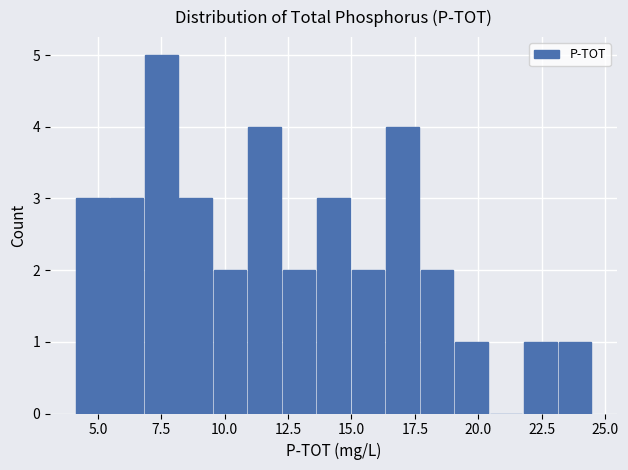

Around what value on the x-axis is the tallest bar? Give the approximate position of its centre, as read against the axis.

7.5